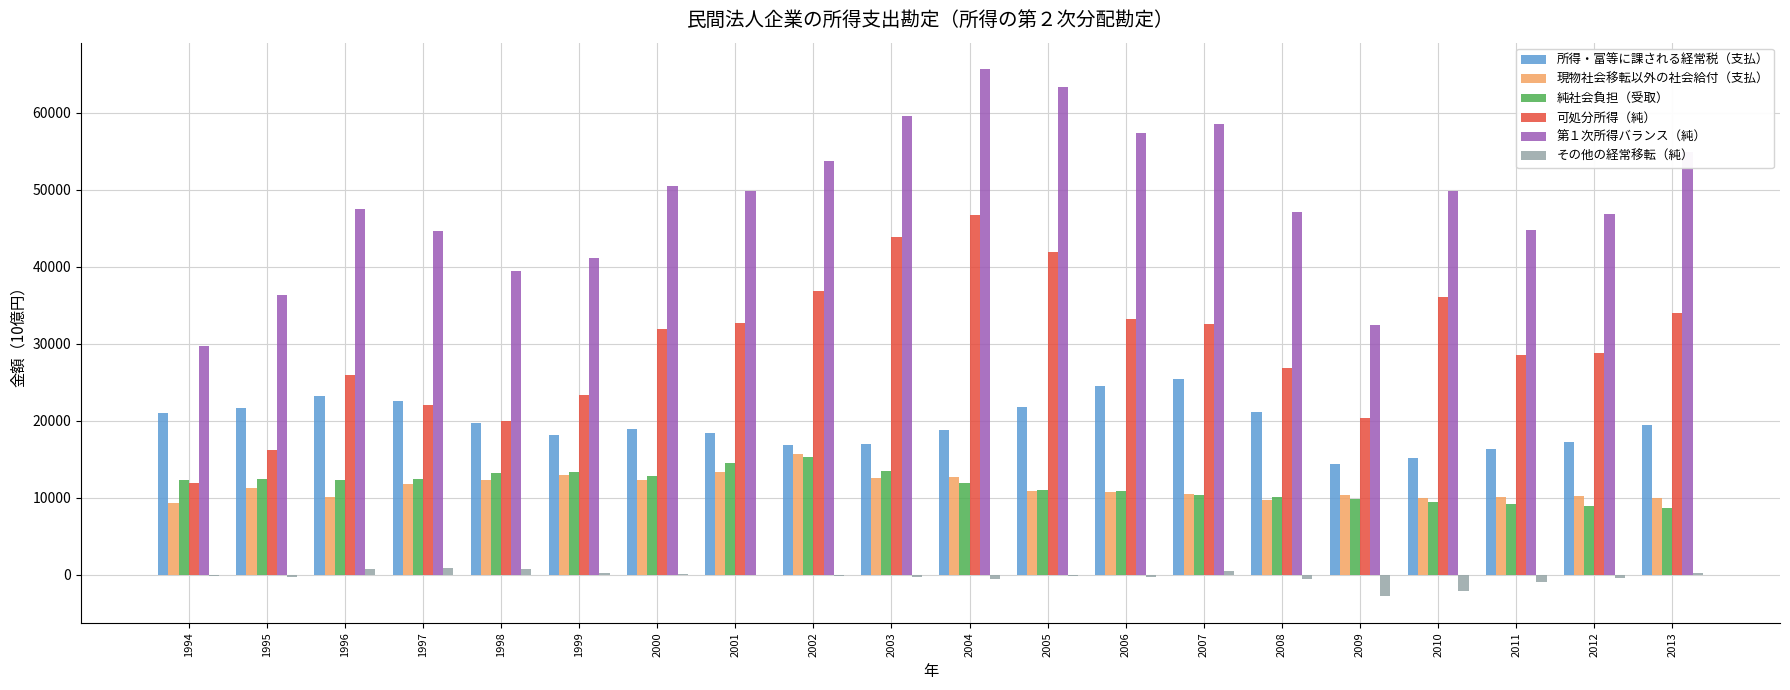

Which series has the largest total across all categories?

第１次所得バランス（純）